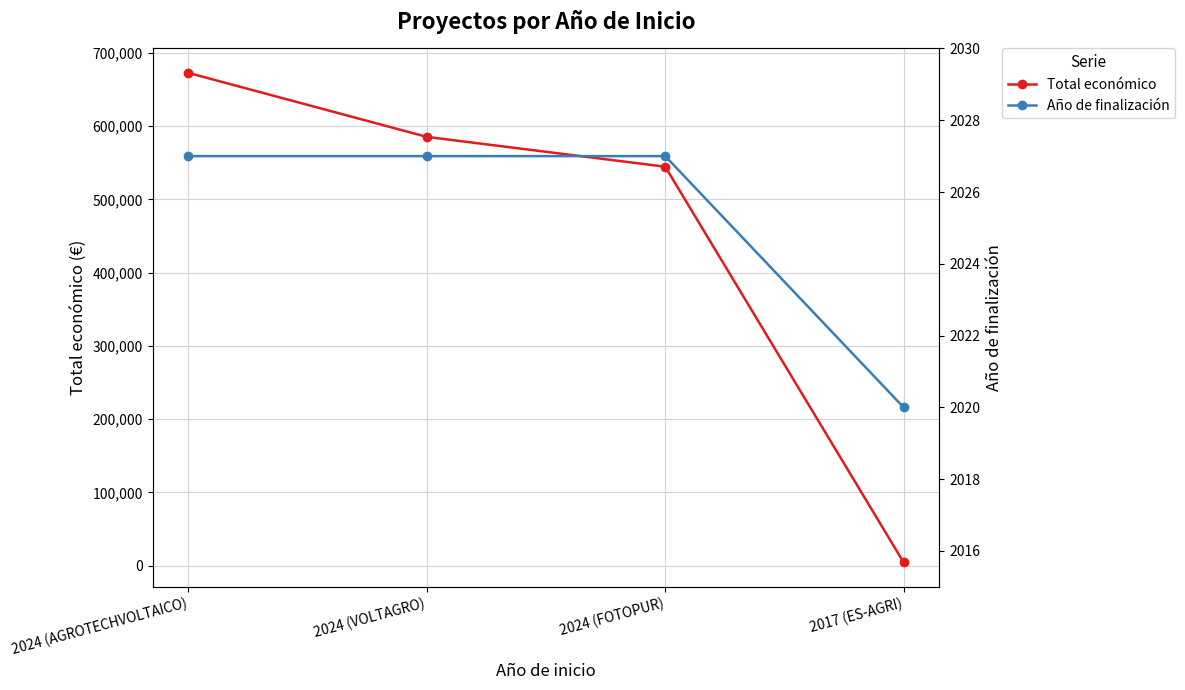

True or false: Año de finalización has a value of 3144 at 2024 (VOLTAGRO).

False